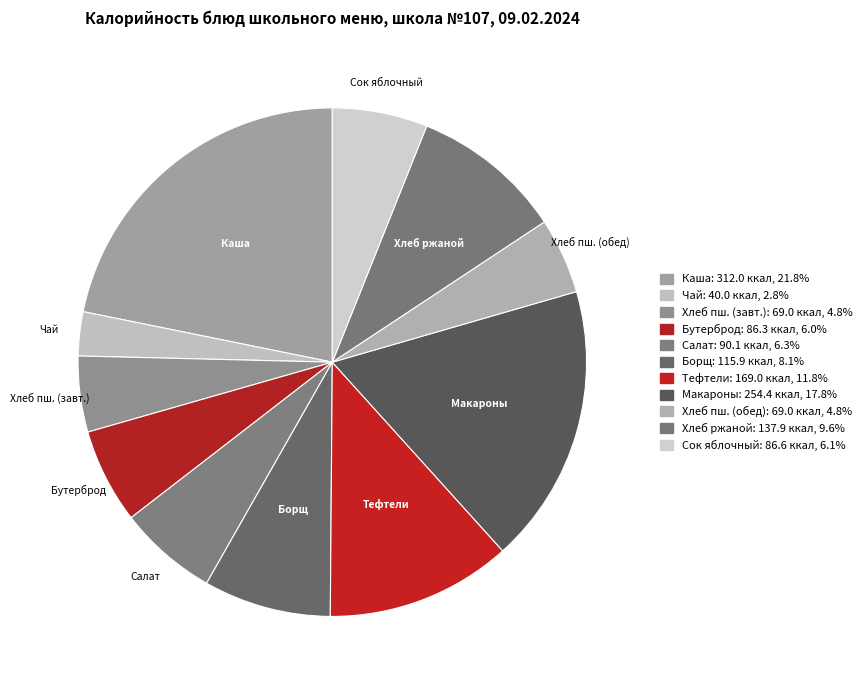

How many slices are in this pie chart?

11